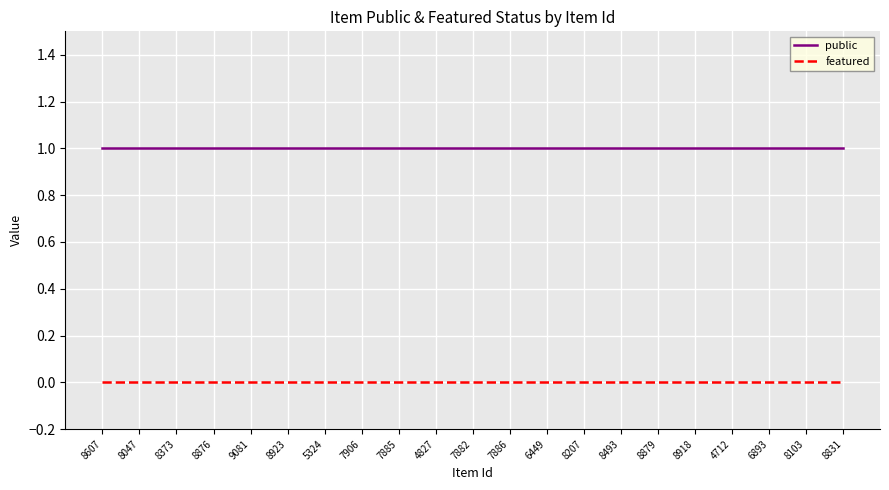

The value of public at 7886 is 1. True or false?

True